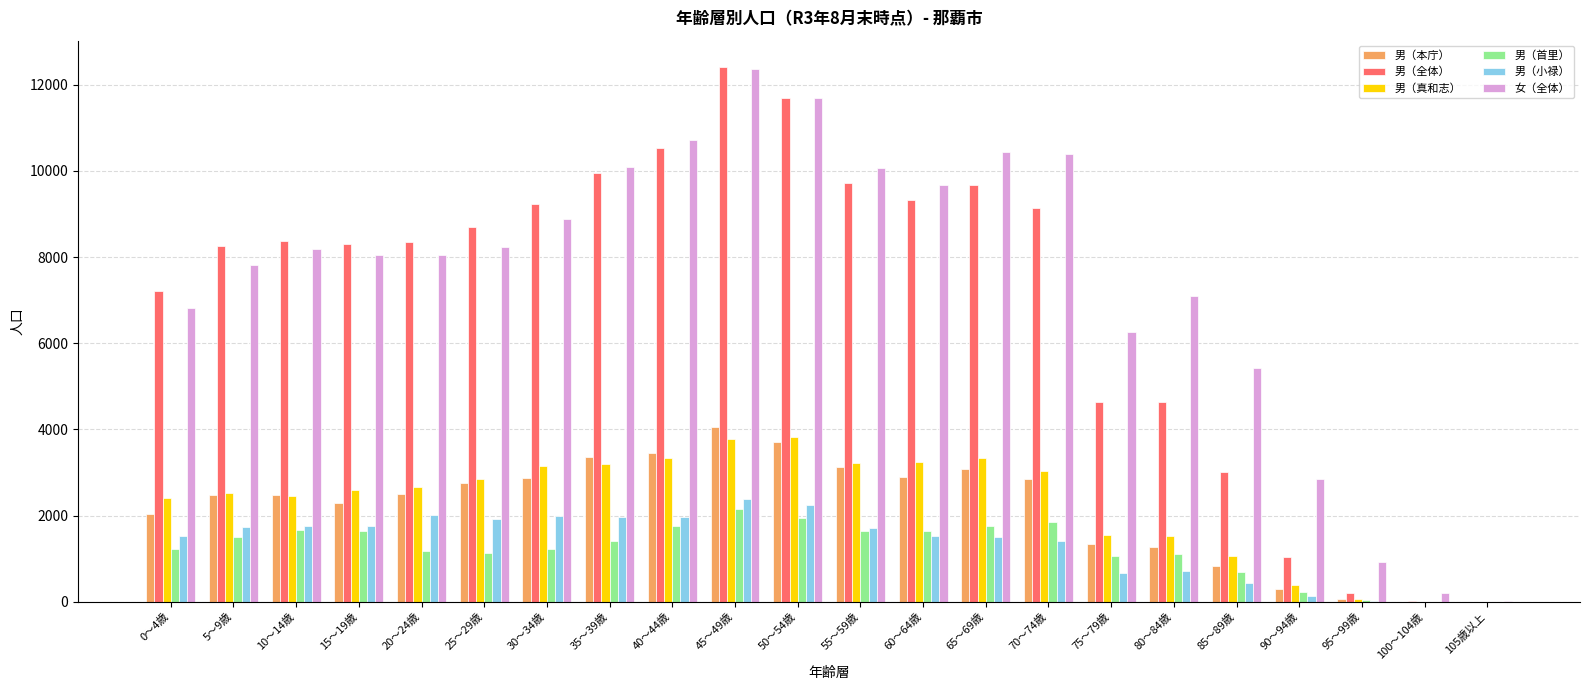

Is the value of 男（首里） at 70～74歳 greater than the value of 男（真和志） at 55～59歳?

No